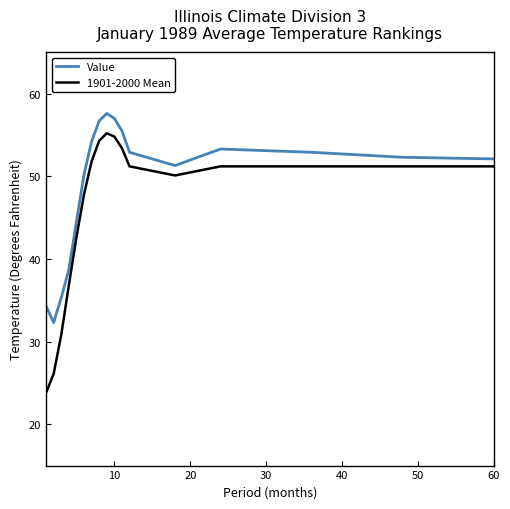

Does the chart display data point markers on the line(s)?

No